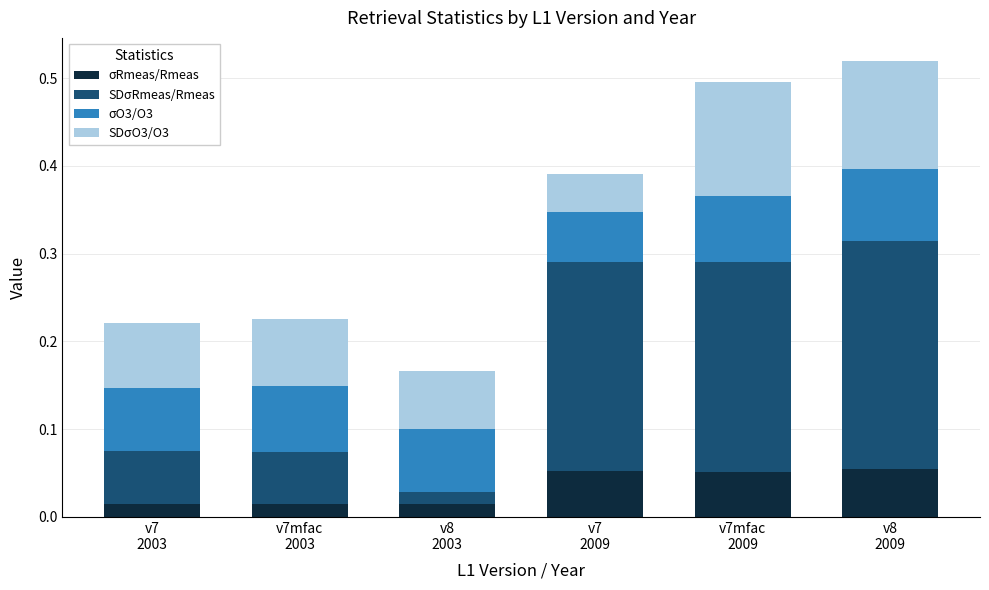

How many categories are shown in the chart?

6